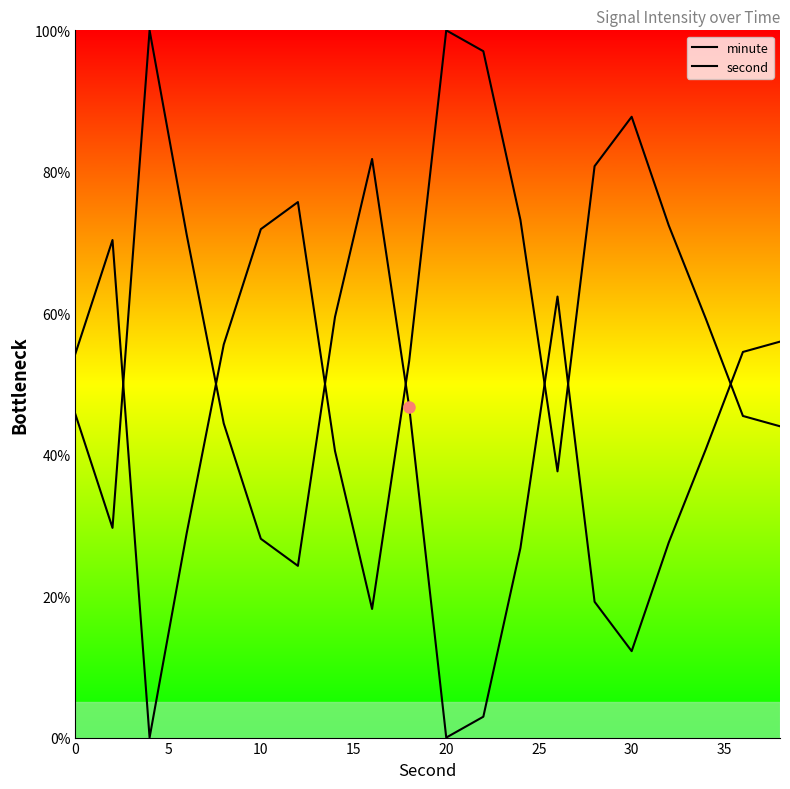

How many lines are shown in the chart?

2